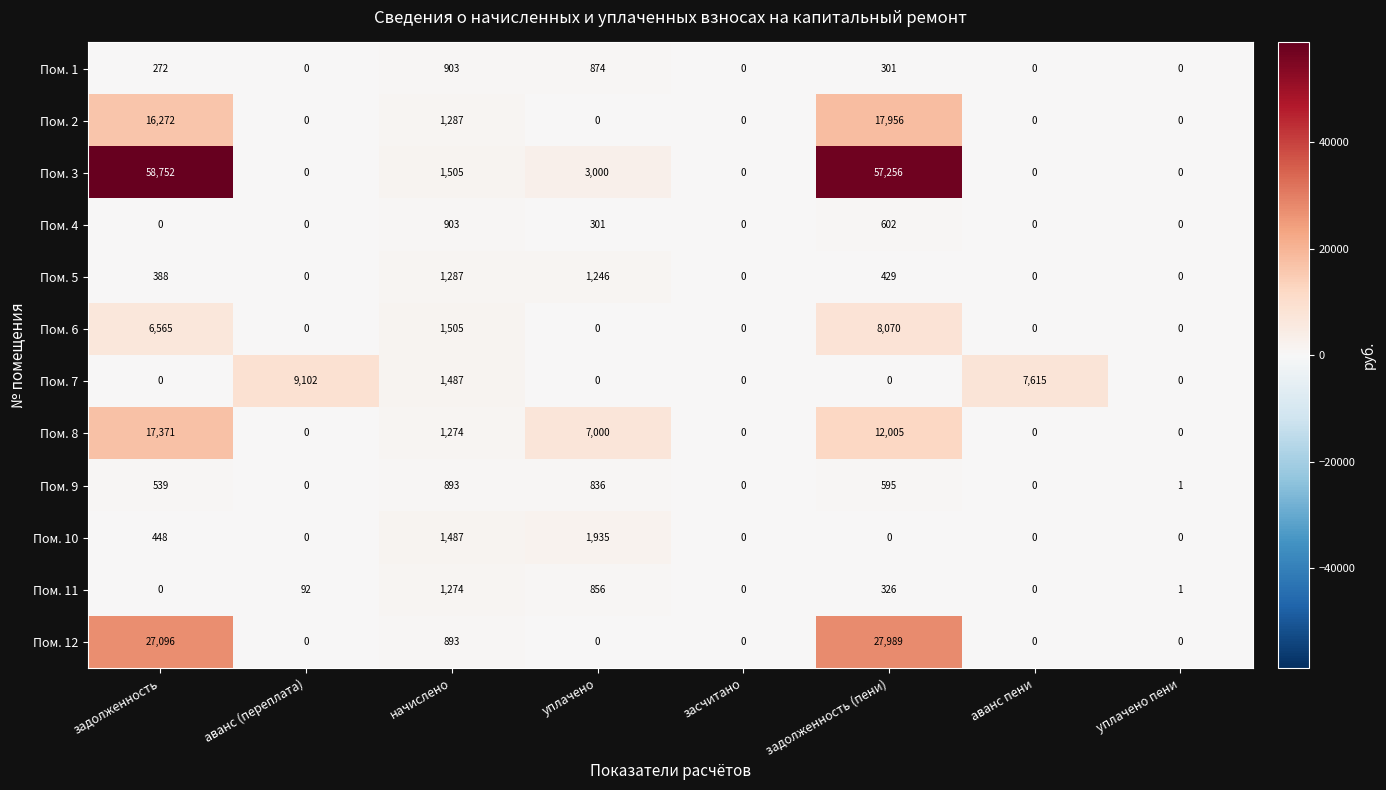

True or false: Пом. 6 has a value of 3518 at засчитано.

False